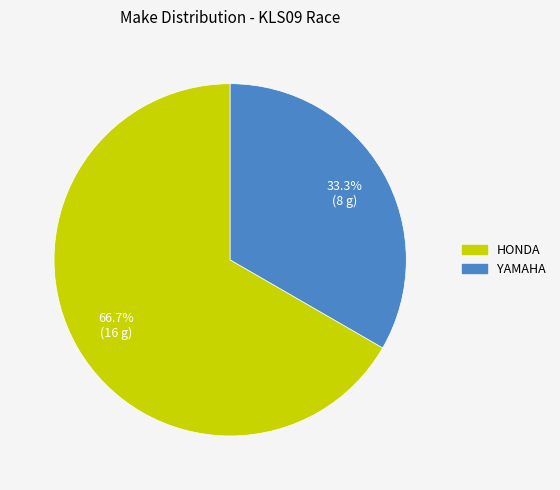

Between YAMAHA and HONDA, which is larger?

HONDA